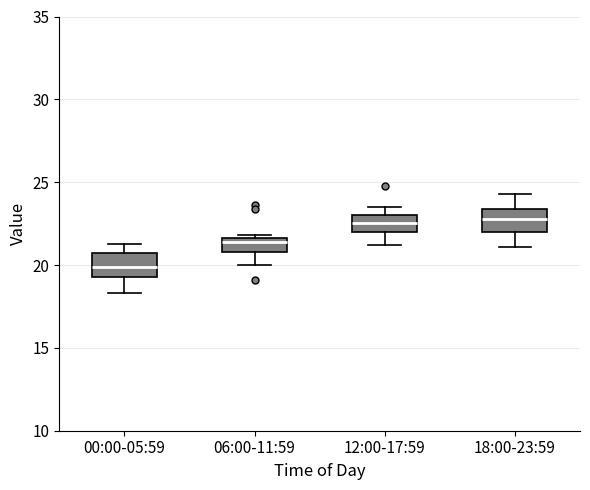

Reading left to right, read every box against the y-axis: the position of its median line, the range the box covers, and the ends of its whiskers. The values are not printed on the chart, so give them approximately, as read against the axis.

00:00-05:59: median 20.0, box 19.5 to 20.5, whiskers 18.5 to 21.5
06:00-11:59: median 21.5 (just below the box's upper edge), box 21.0 to 21.5, whiskers 20.0 to 22.0
12:00-17:59: median 22.5, box 22.0 to 23.0, whiskers 21.0 to 23.5
18:00-23:59: median 23.0, box 22.0 to 23.5, whiskers 21.0 to 24.5